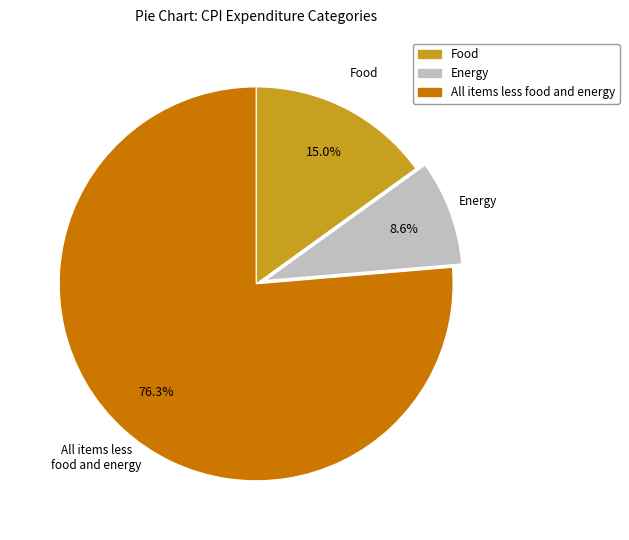

How many slices are in this pie chart?

3